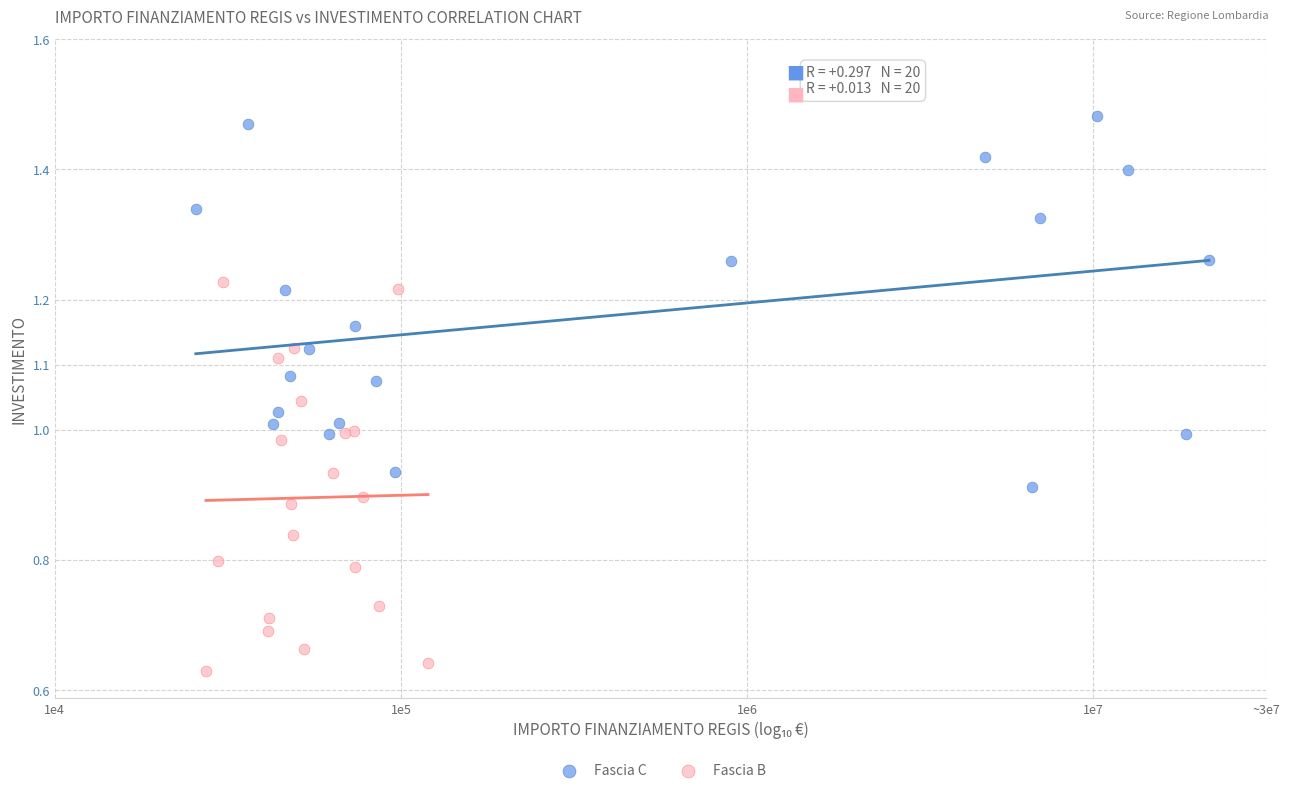

What are all the series names shown in the legend?

Fascia C, Fascia B